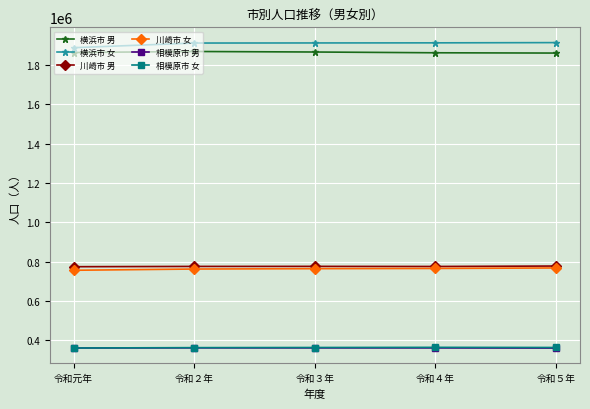

What is the maximum value shown in the chart?

1912421